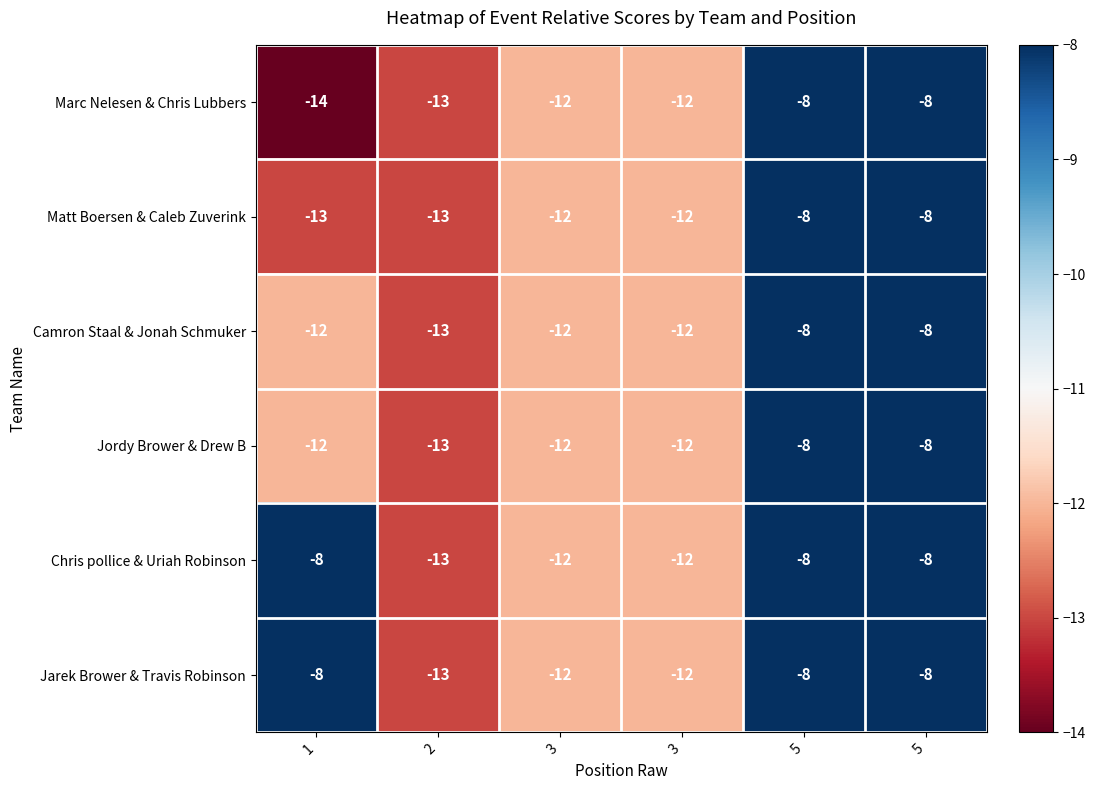

Reading right to left, transcribe all the data shown in this chart.

Marc Nelesen & Chris Lubbers: 5=-8	5=-8	3=-12	3=-12	2=-13	1=-14
Matt Boersen & Caleb Zuverink: 5=-8	5=-8	3=-12	3=-12	2=-13	1=-13
Camron Staal & Jonah Schmuker: 5=-8	5=-8	3=-12	3=-12	2=-13	1=-12
Jordy Brower & Drew B: 5=-8	5=-8	3=-12	3=-12	2=-13	1=-12
Chris pollice & Uriah Robinson: 5=-8	5=-8	3=-12	3=-12	2=-13	1=-8
Jarek Brower & Travis Robinson: 5=-8	5=-8	3=-12	3=-12	2=-13	1=-8